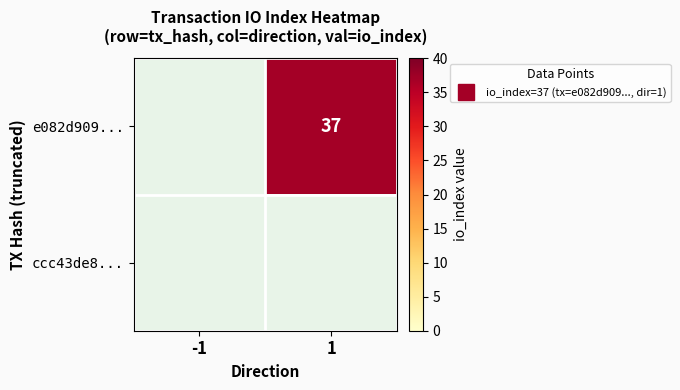

Which label corresponds to the largest value in the chart?

1